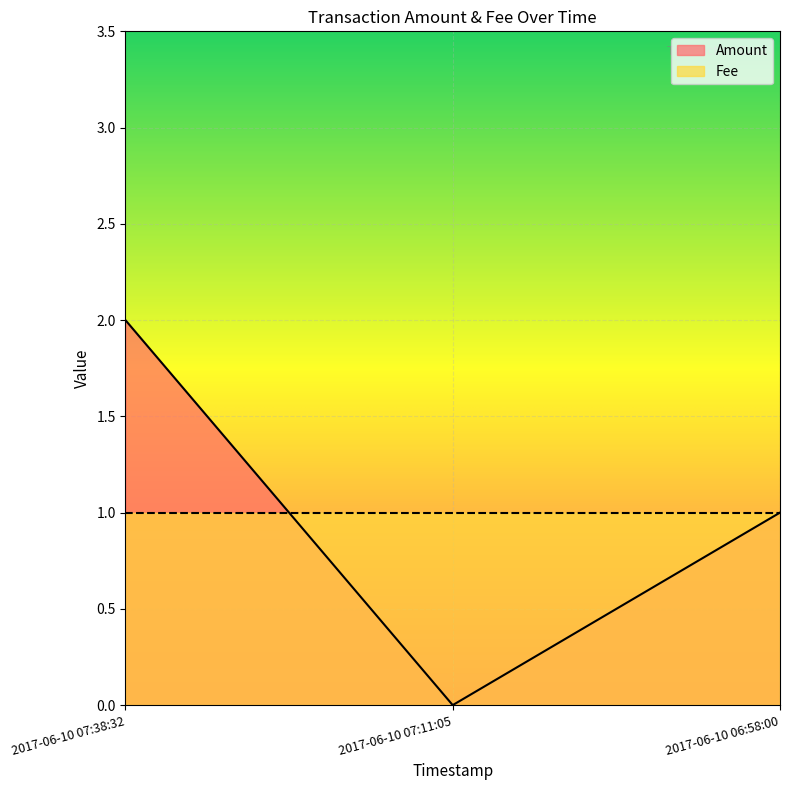

Which category has the lowest value across all series?

2017-06-10 07:11:05